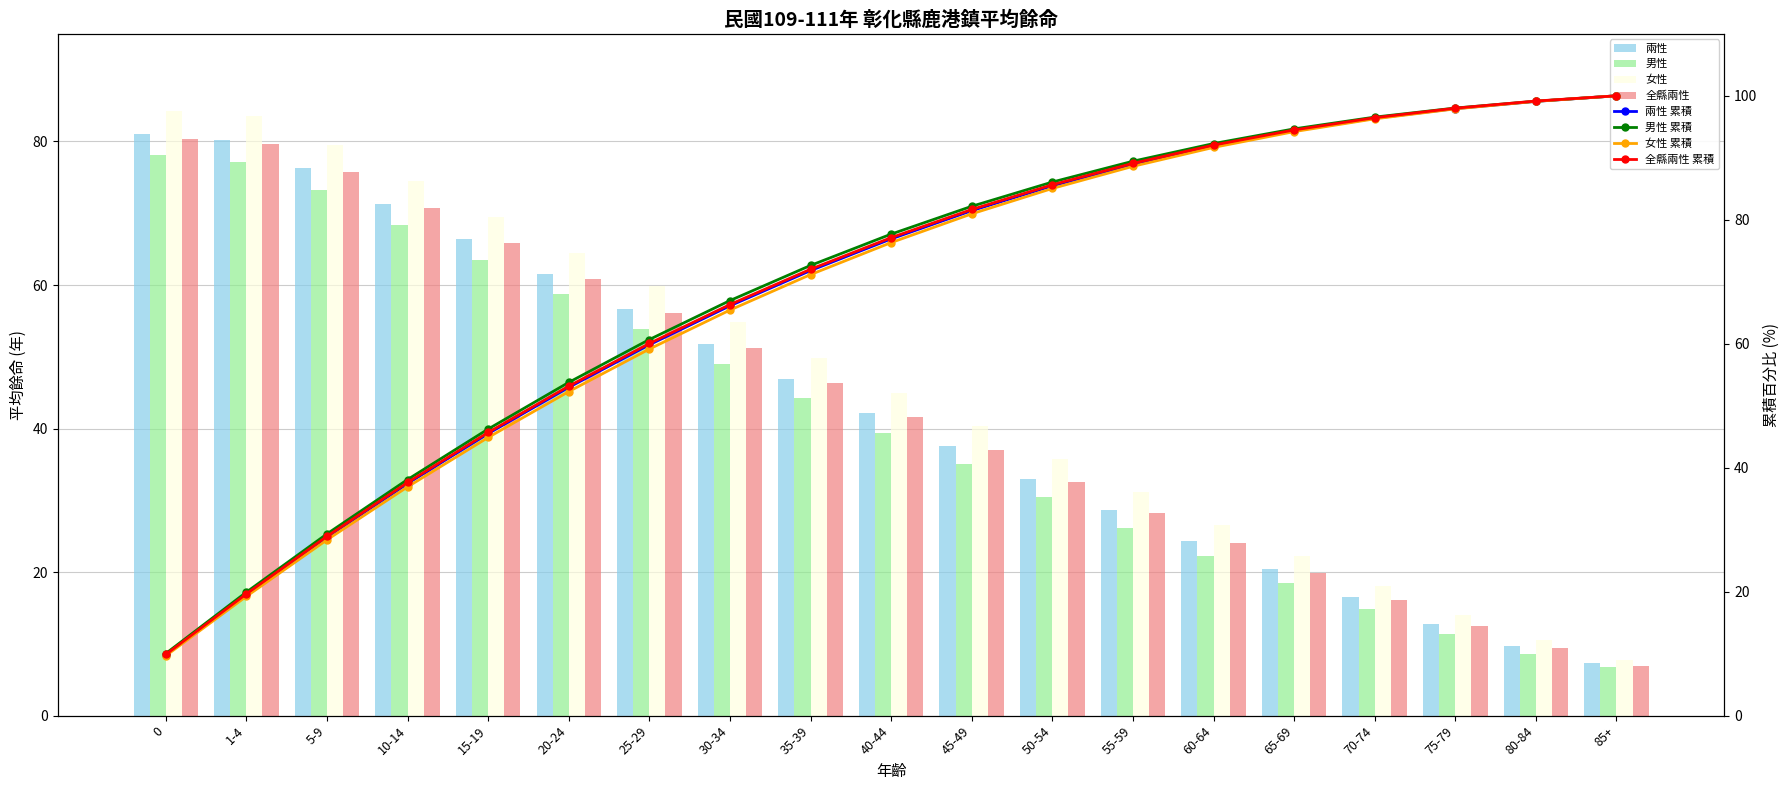

Rank the categories by 男性 value from lowest to highest.

85+, 80-84, 75-79, 70-74, 65-69, 60-64, 55-59, 50-54, 45-49, 40-44, 35-39, 30-34, 25-29, 20-24, 15-19, 10-14, 5-9, 1-4, 0